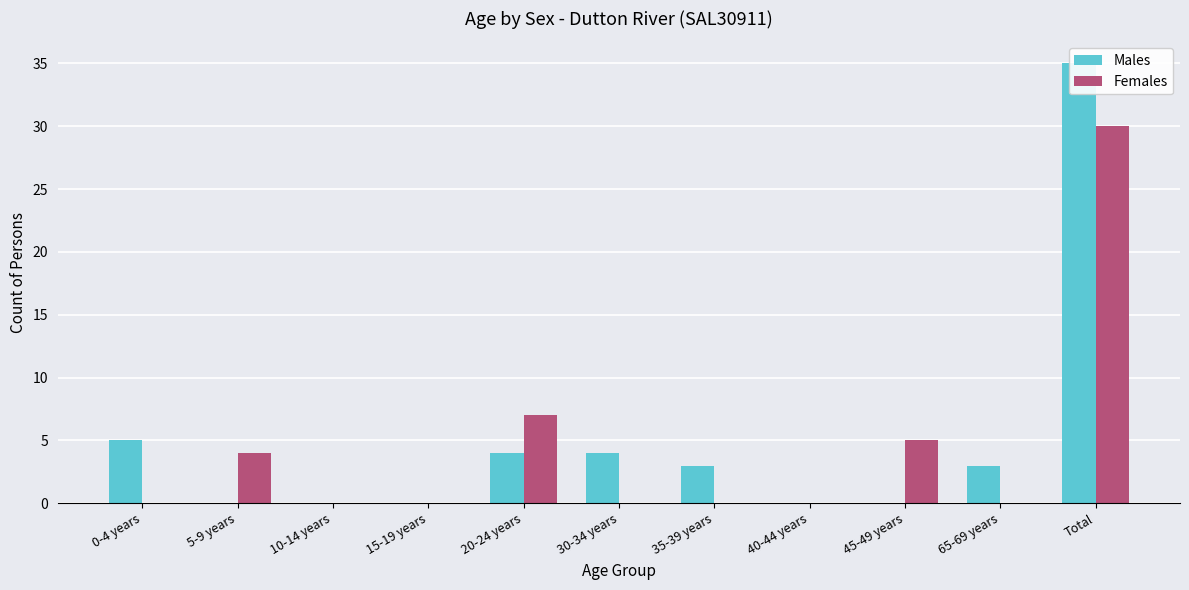

List the series in order of their peak value, lowest first.

Females, Males